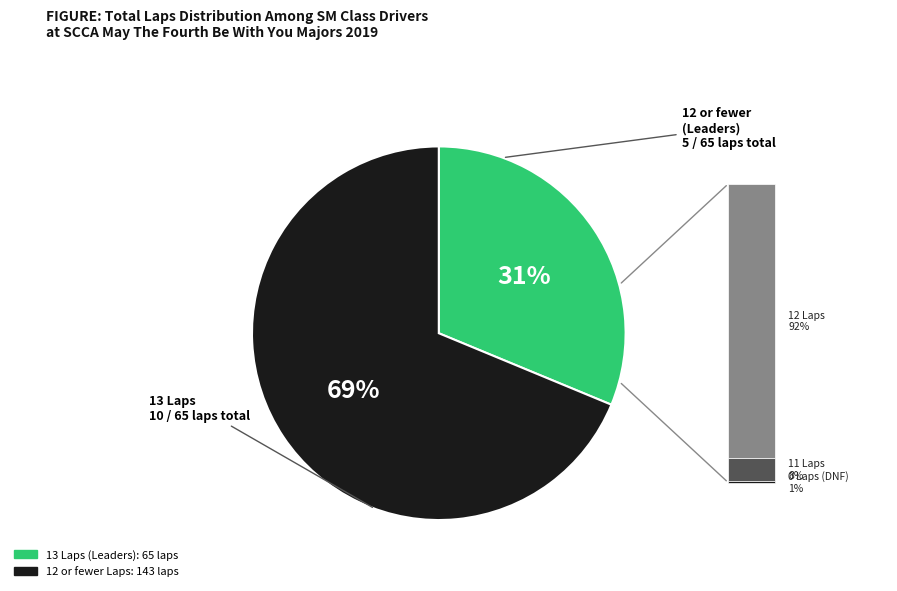

Is there a majority slice in this chart?

Yes